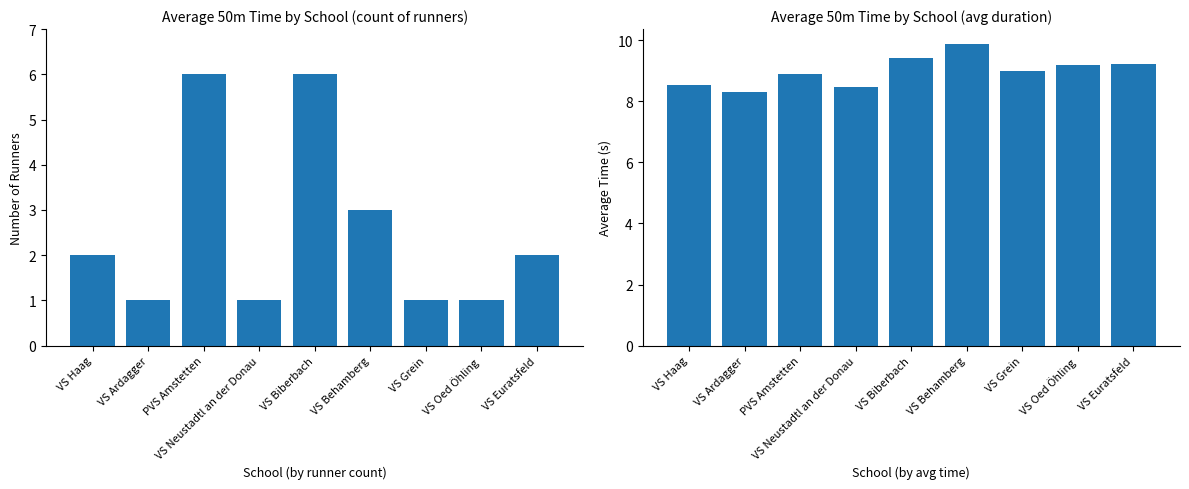

What is the difference between the Average time (s) values at VS Haag and VS Grein?

0.5